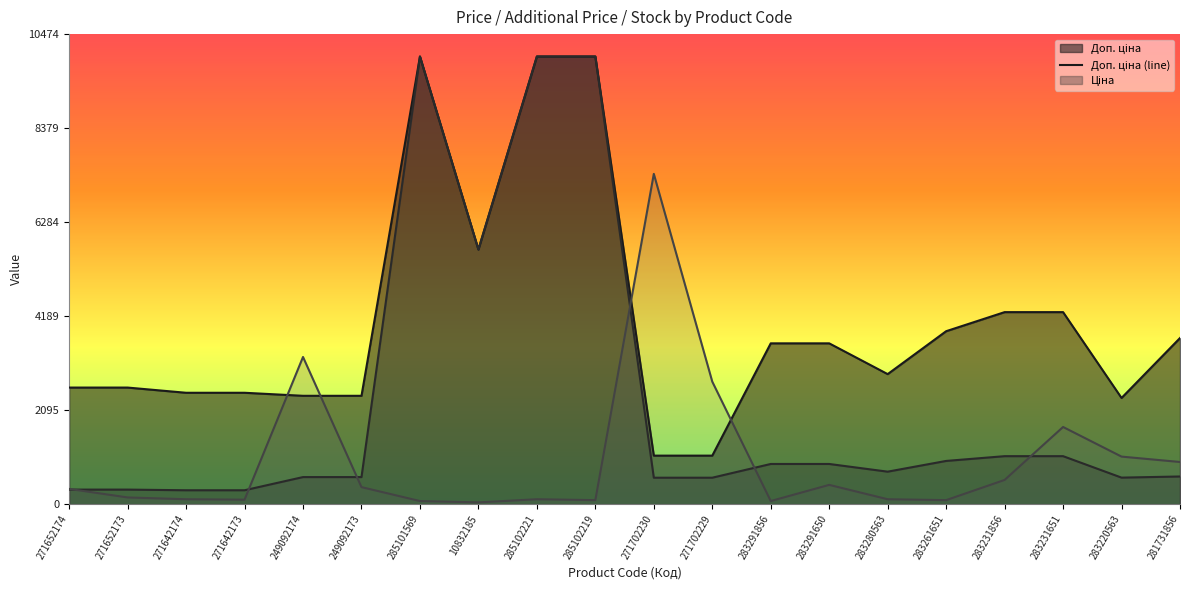

Is it true that Залишок (line) equals 430.0 at 283291650?

True